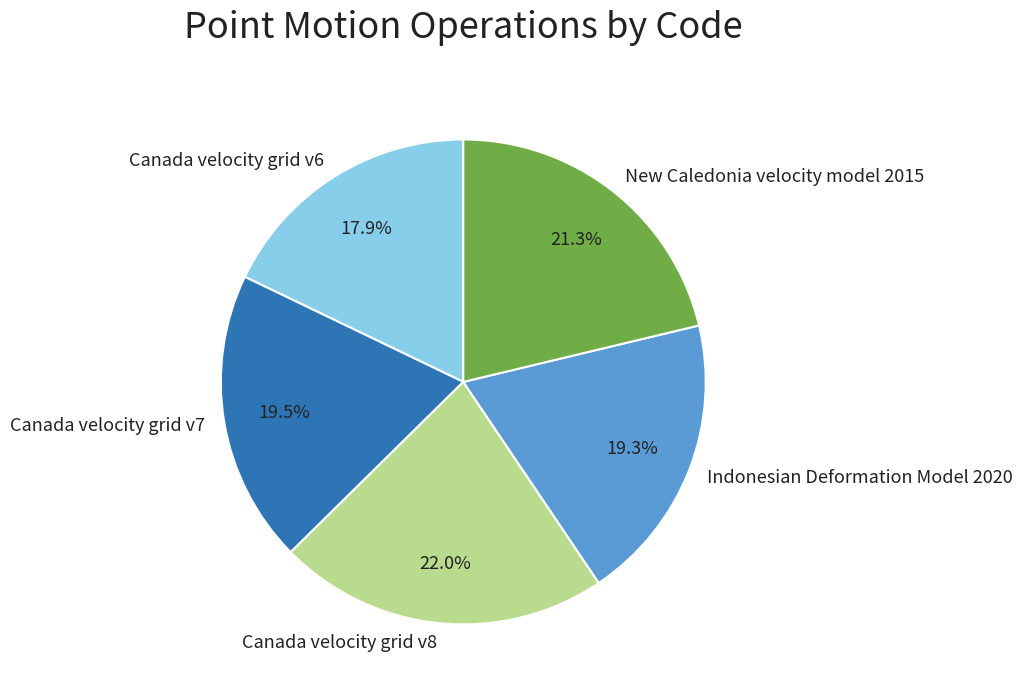

The Canada velocity grid v6 slice represents 18% of the pie. True or false?

True